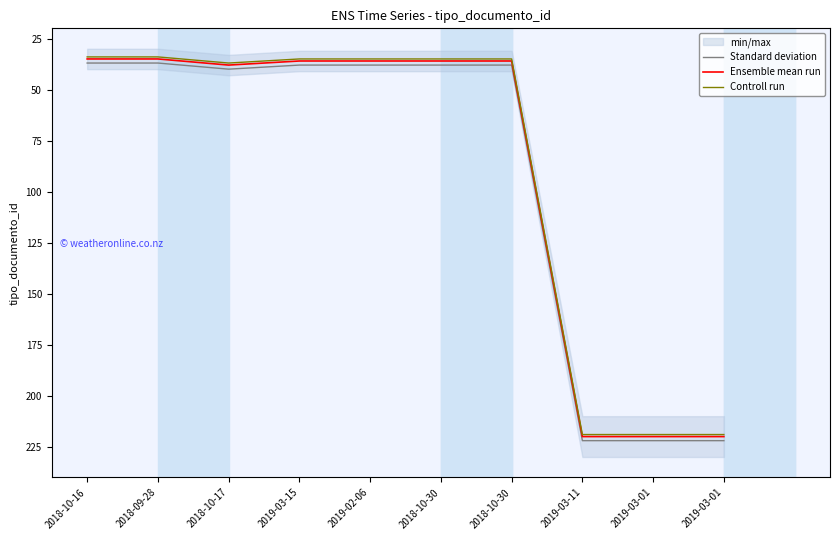

How many interior local peaks does the Standard deviation series have?

1